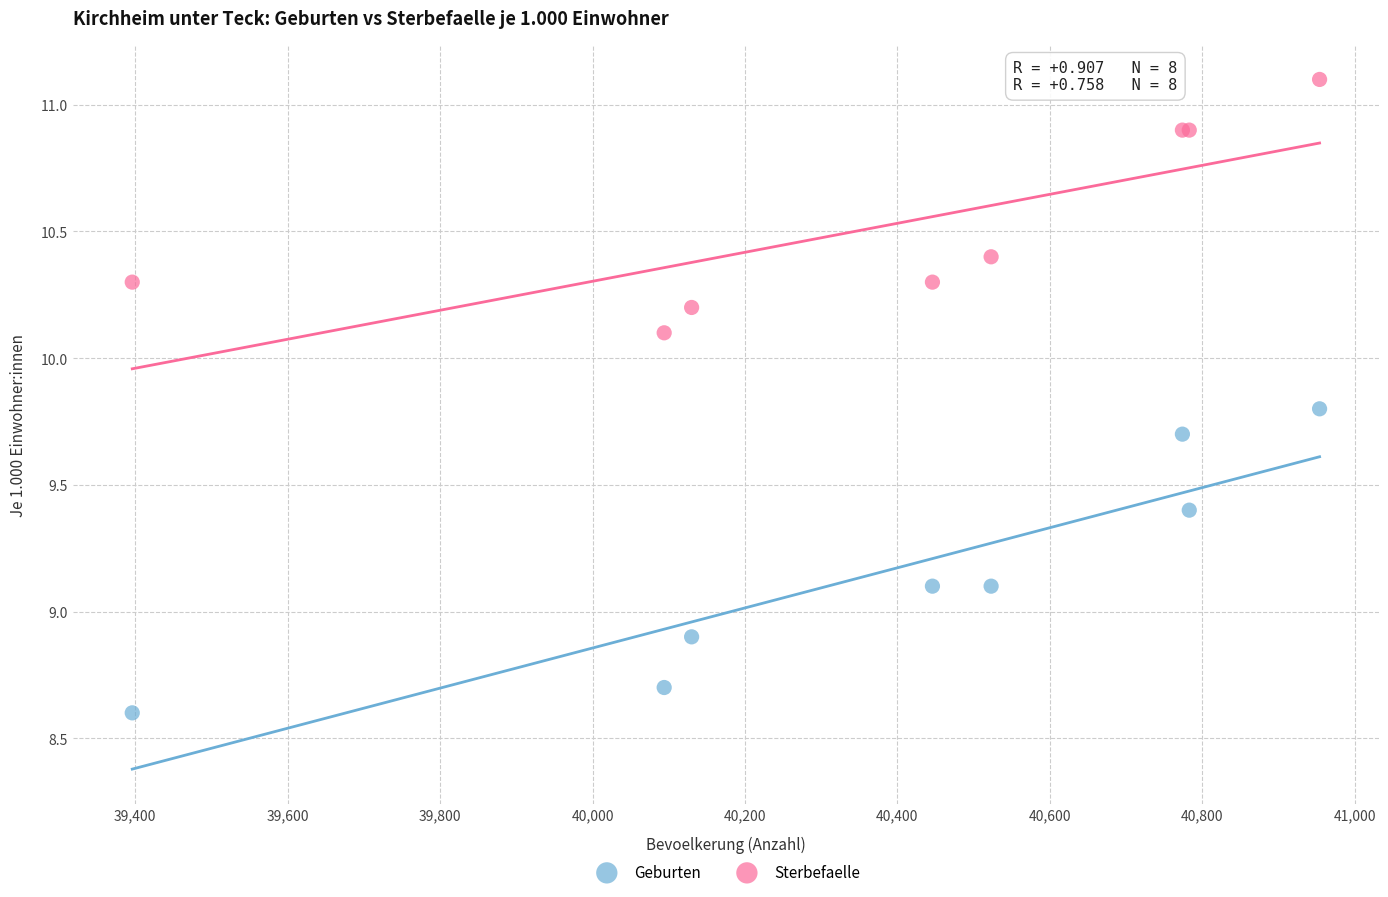

Which series has the largest Y range (max minus min)?

Geburten